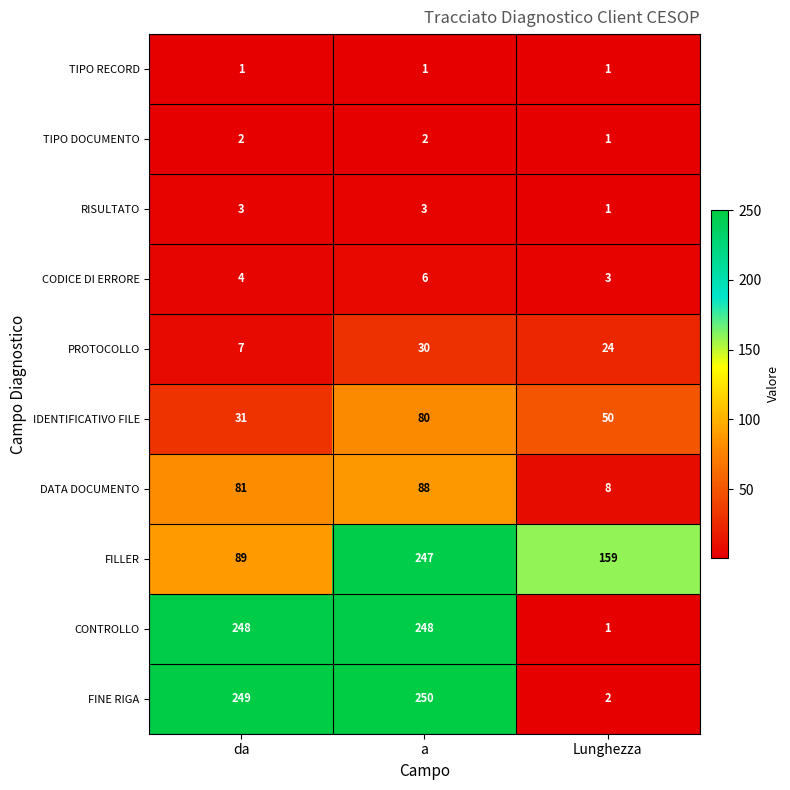

What is the smallest value displayed?

1